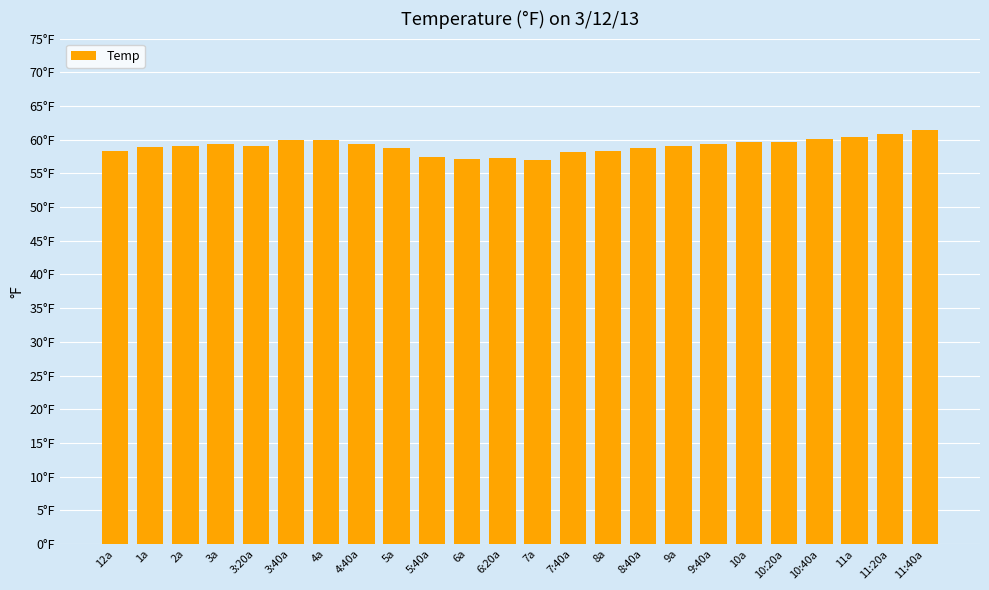

What position from the left is 11a?

22